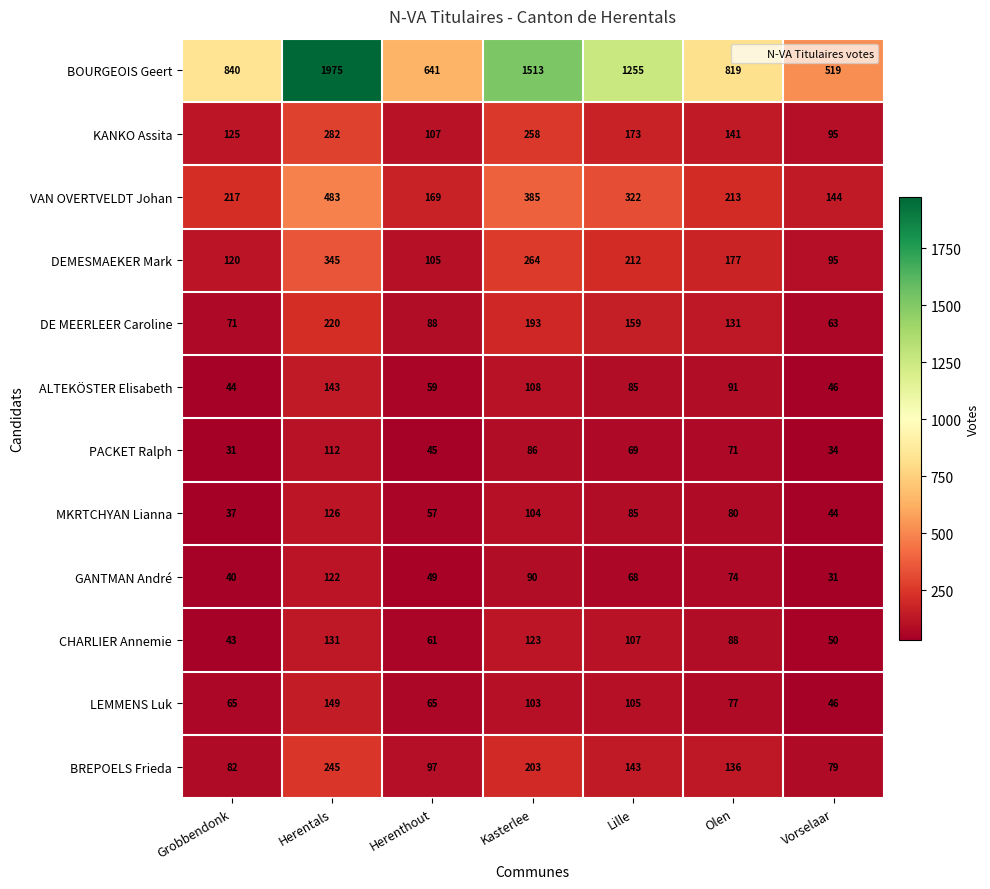

At which label does DEMESMAEKER Mark reach its minimum?

Vorselaar